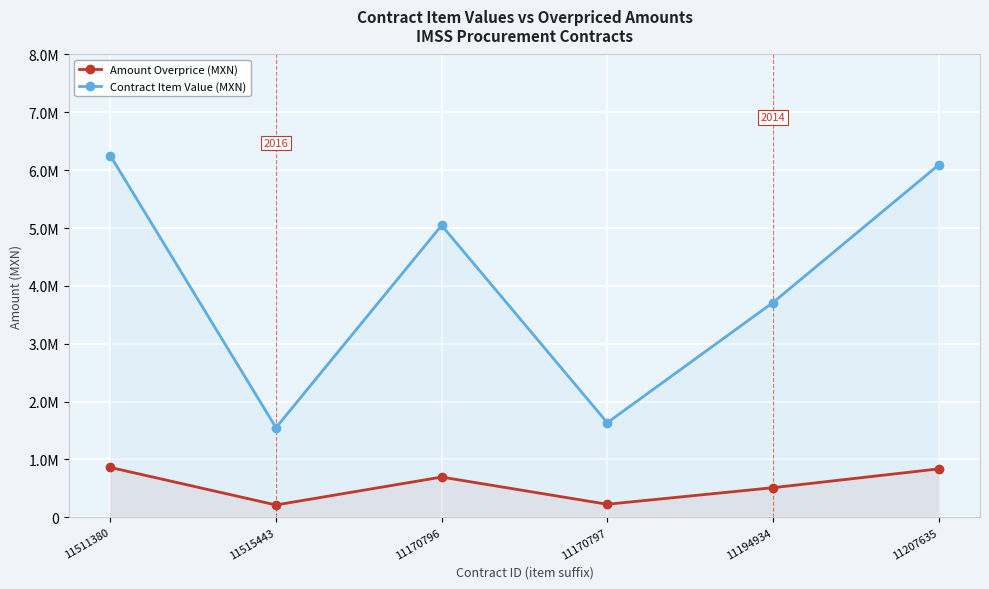

Which series changed the most between 11170796 and 11207635?

Contract Item Value (MXN)